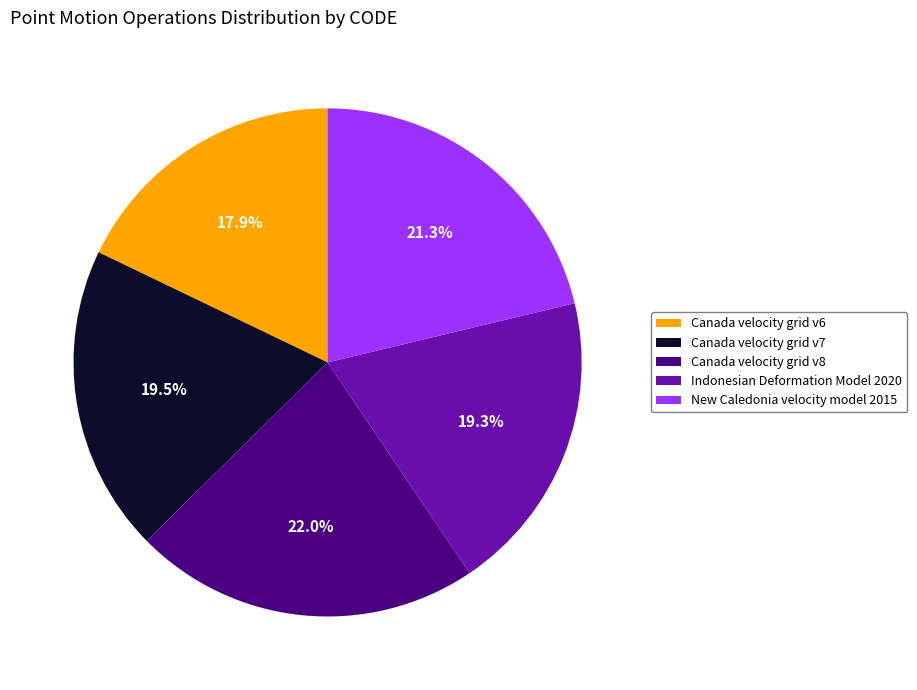

To the nearest percent, what is the difference between the largest and smallest slice percentages?

4%